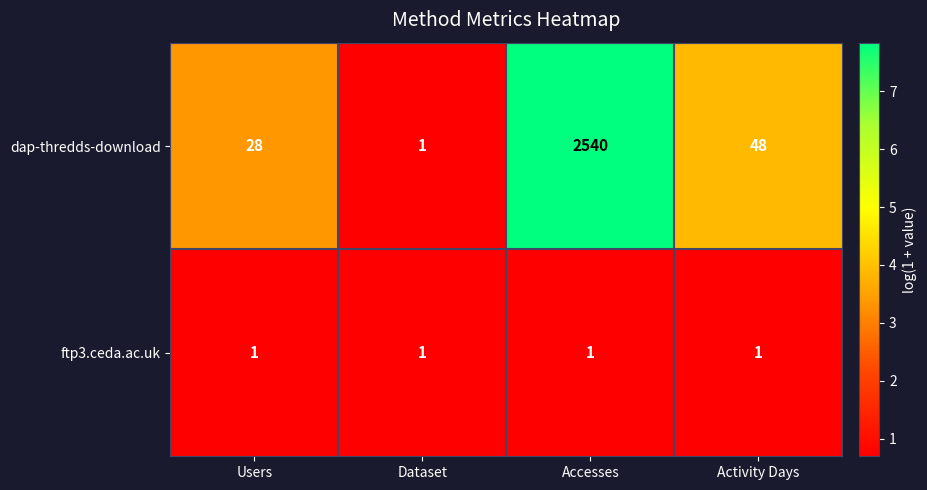

Which series changed the most between Users and Activity Days?

dap-thredds-download